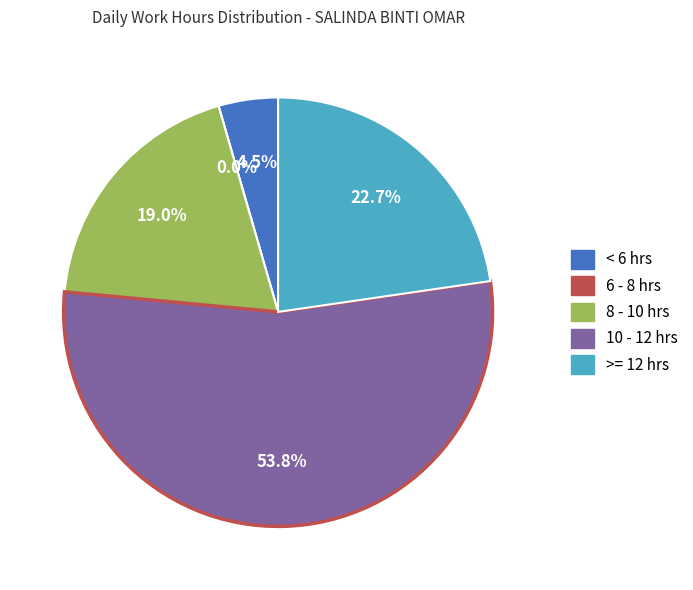

The 17 slice represents 1% of the pie. True or false?

False